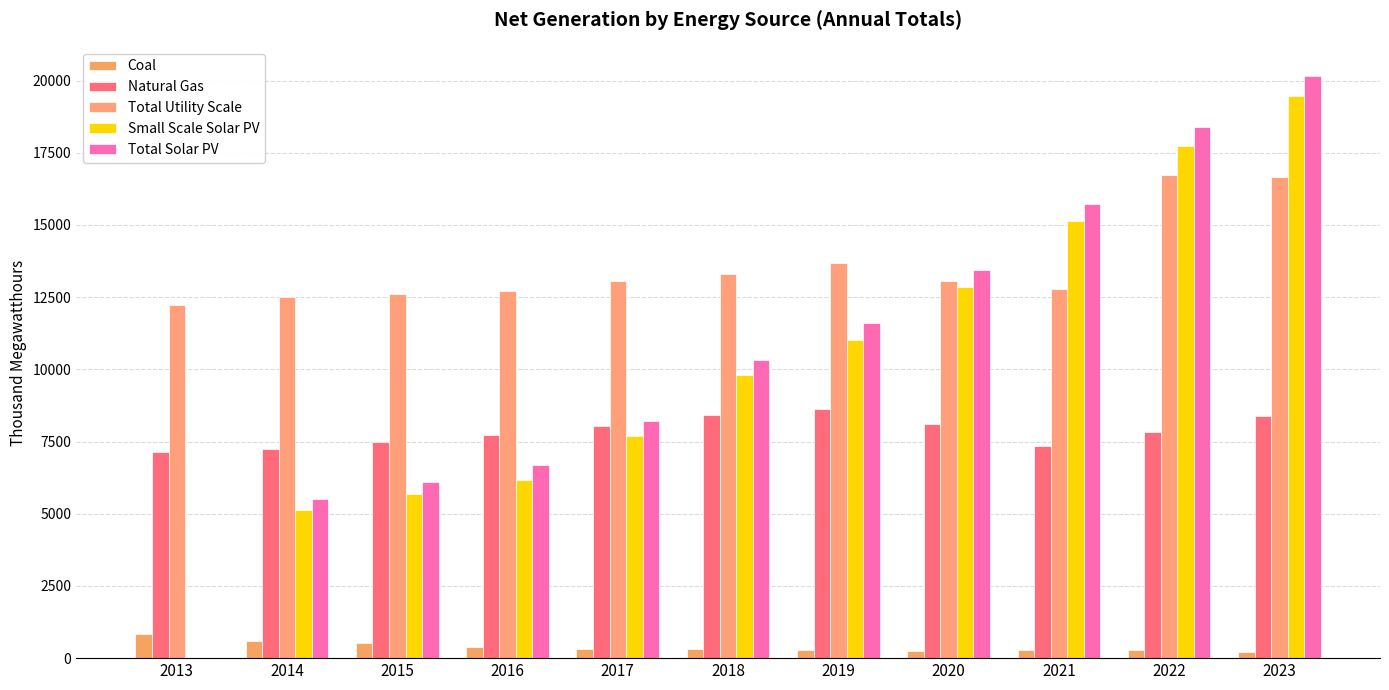

What is the difference between the Total Solar PV values at 2018 and 2014?

4808